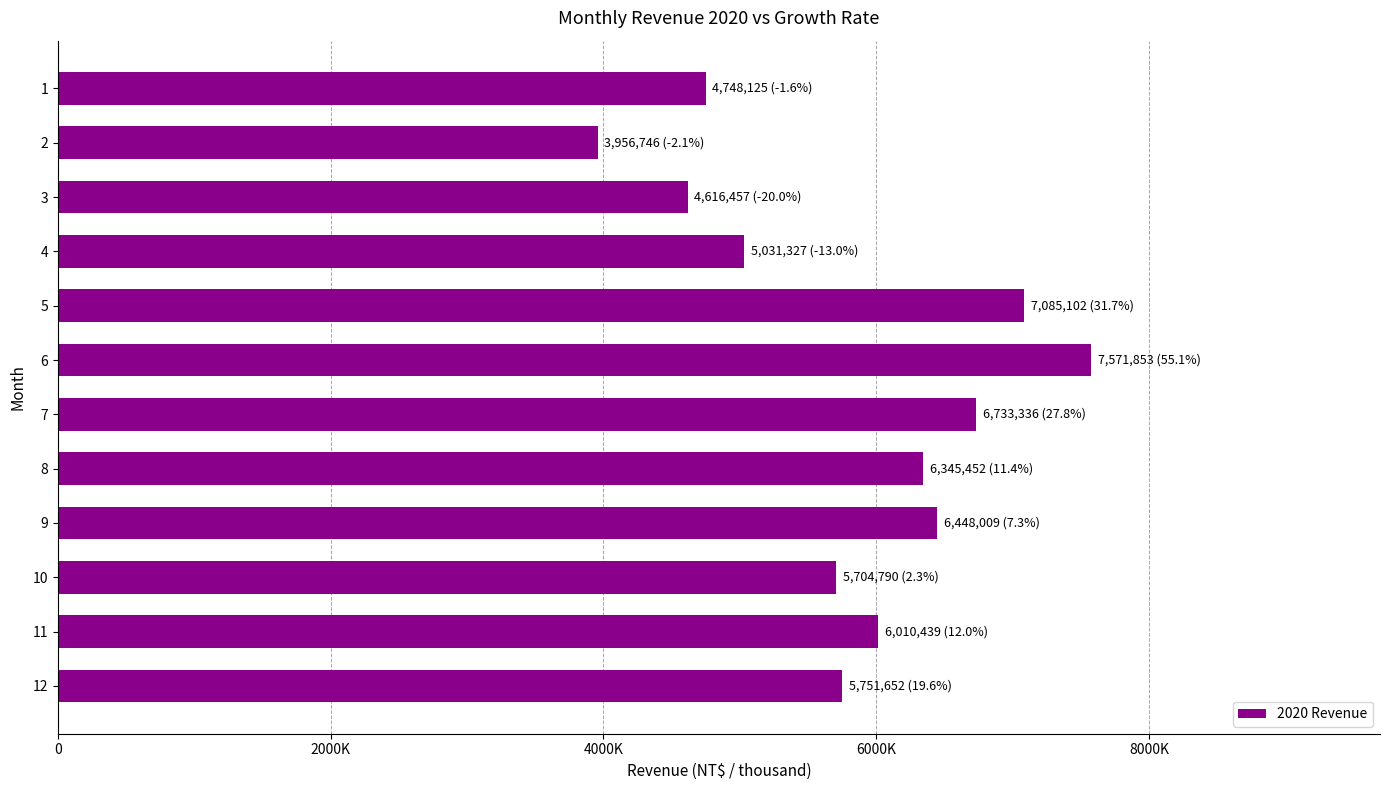

Is it true that the value at 11 is 1793527?

False